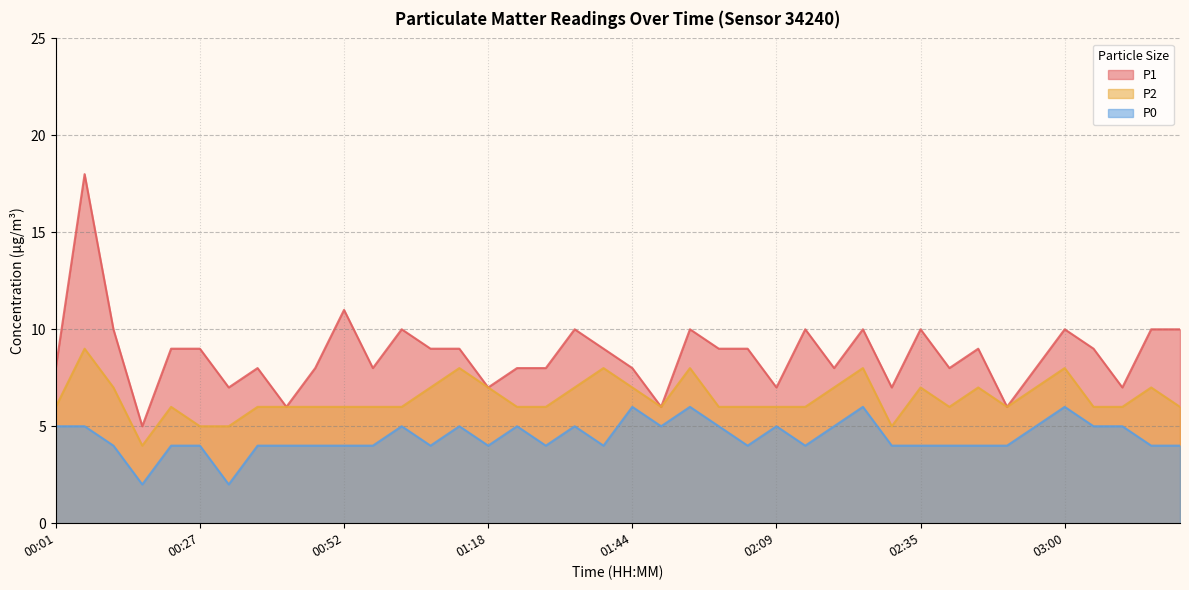

Rank the series at 01:08 from lowest to highest value.

P0, P2, P1